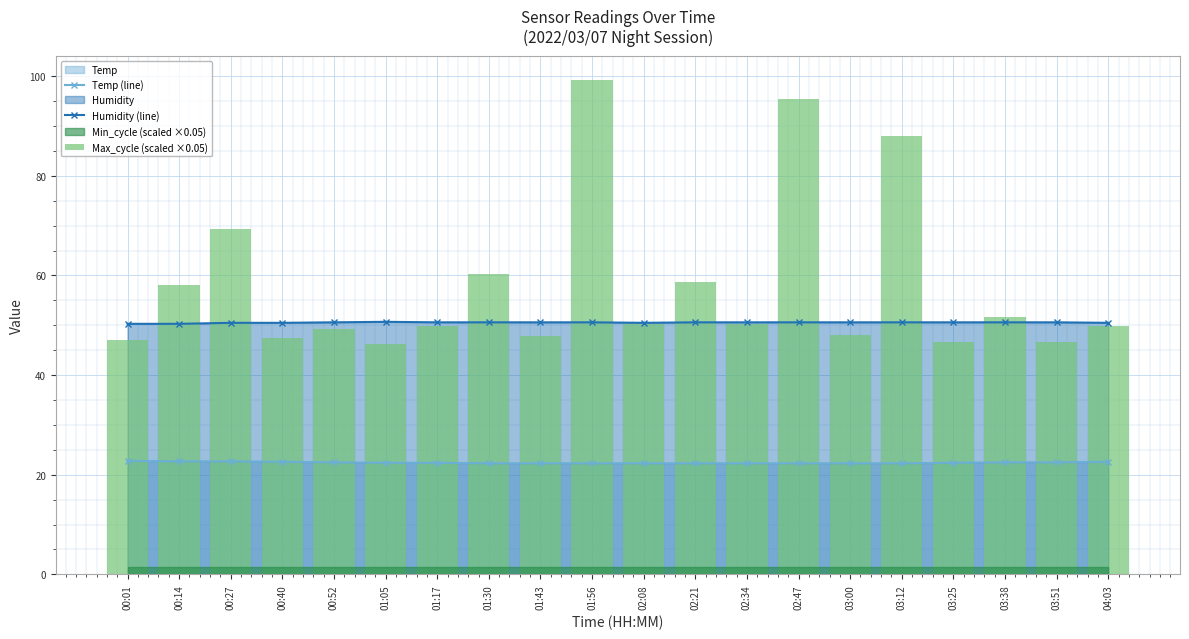

True or false: Temp (line) and Humidity (line) intersect in this chart.

False